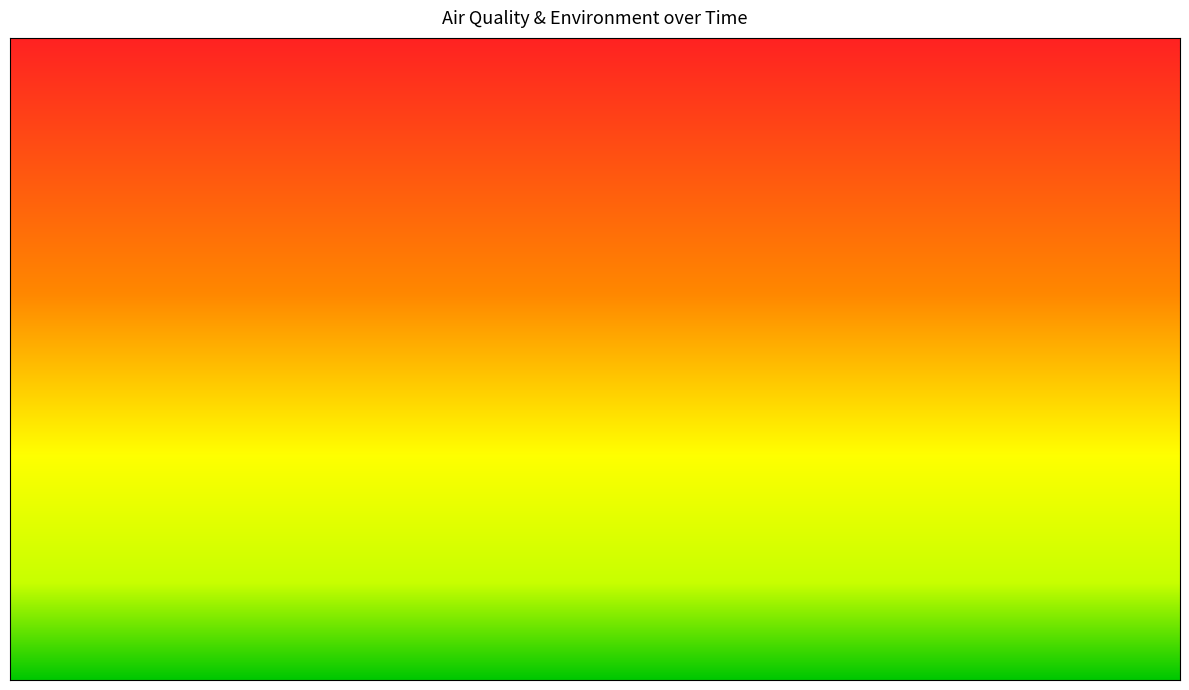

How many distinct data groups are displayed?

4